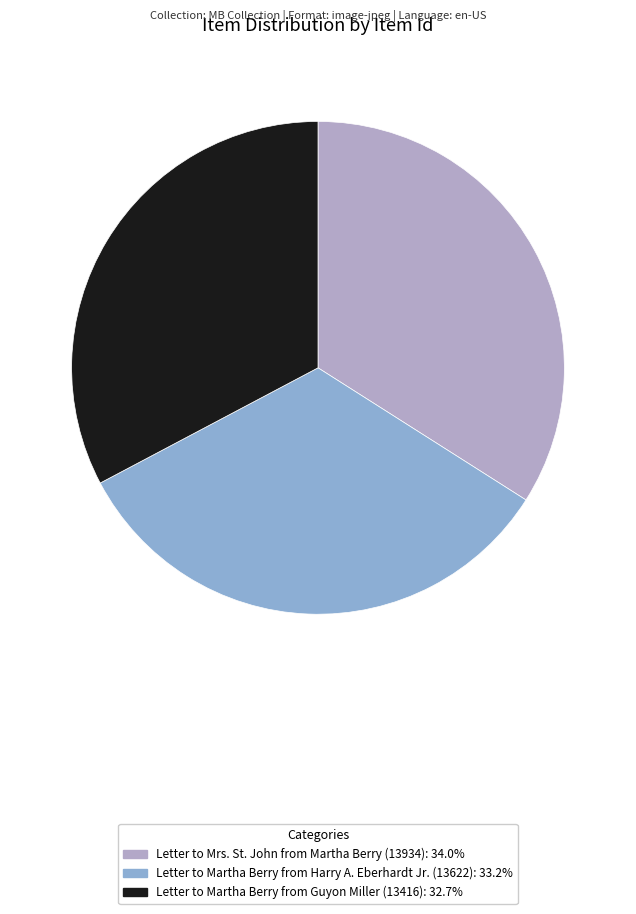

Rank the categories by value from highest to lowest.

Letter to Mrs. St. John from Martha Berry (13934), Letter to Martha Berry from Harry A. Eberhardt Jr. (13622), Letter to Martha Berry from Guyon Miller (13416)